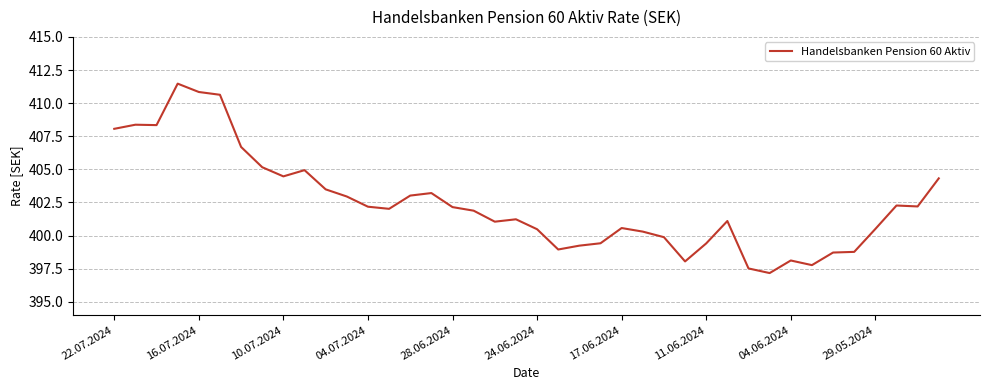

What is the minimum value shown in the chart?

397.2